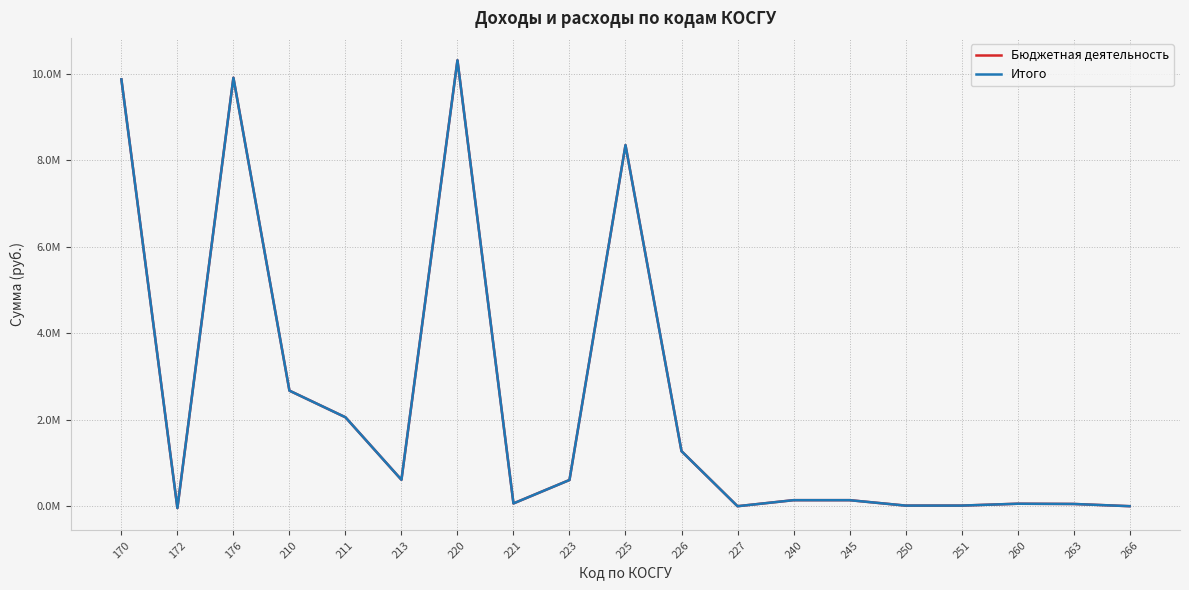

Does the chart display data point markers on the line(s)?

No